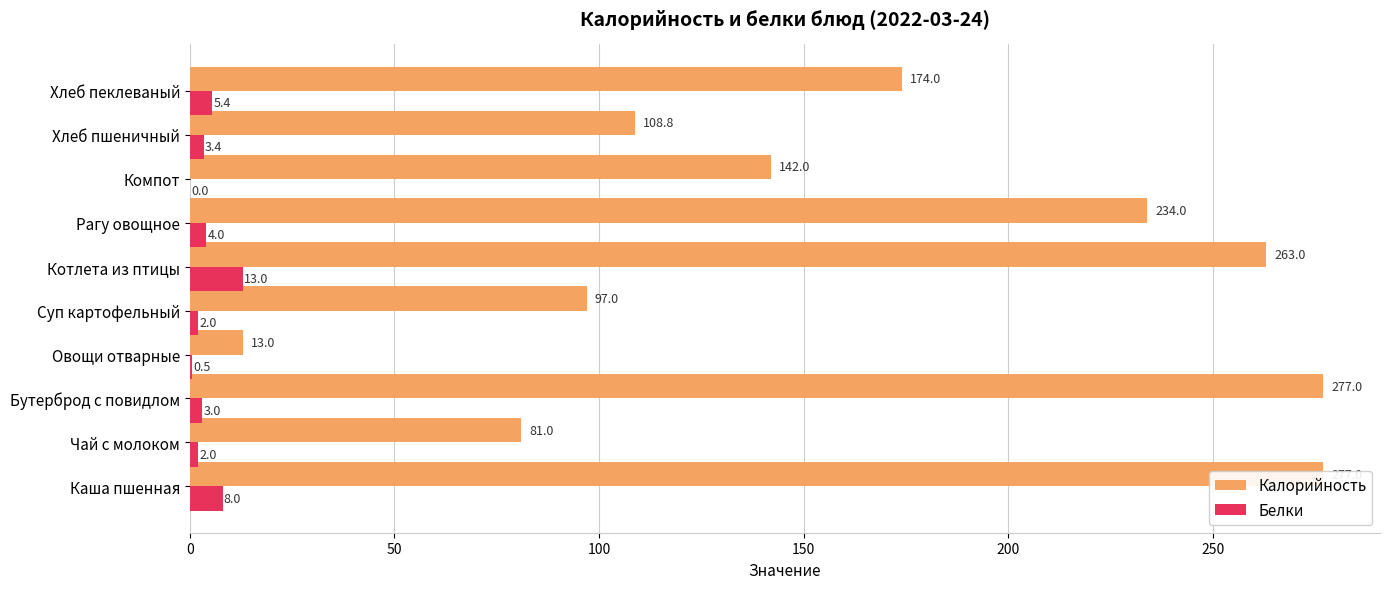

How many groups of bars are there?

10